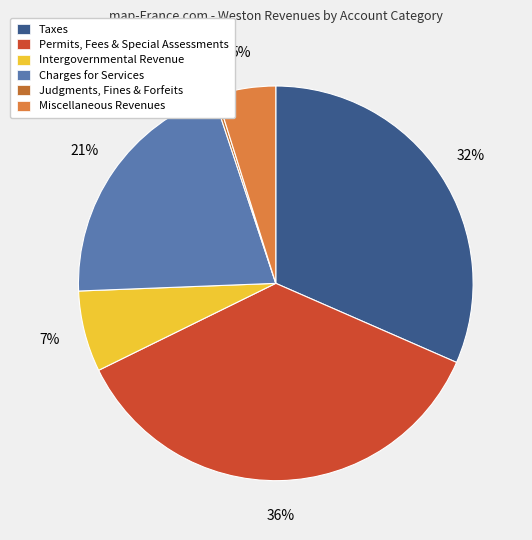

To the nearest percent, what percentage of the pie is Taxes?

32%